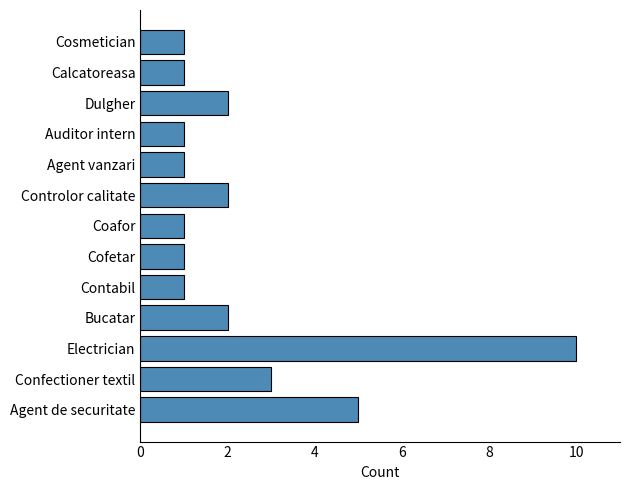

True or false: the data shows 1 at Controlor calitate.

False